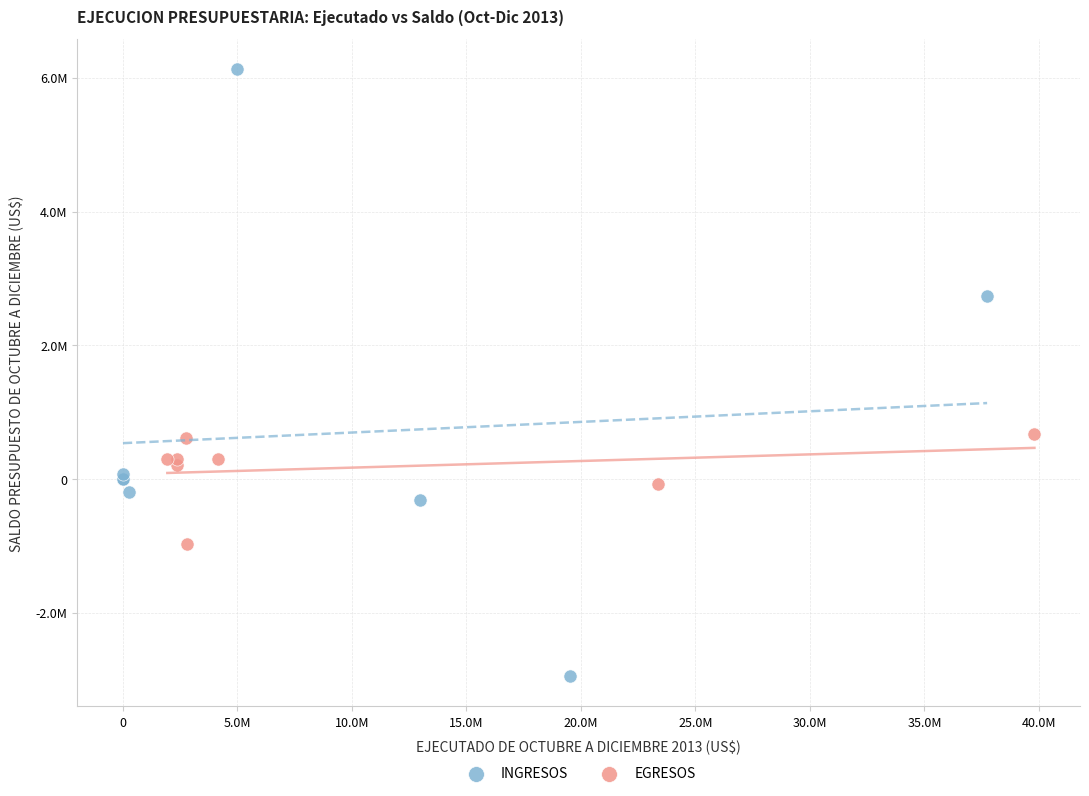

What are all the series names shown in the legend?

INGRESOS, EGRESOS